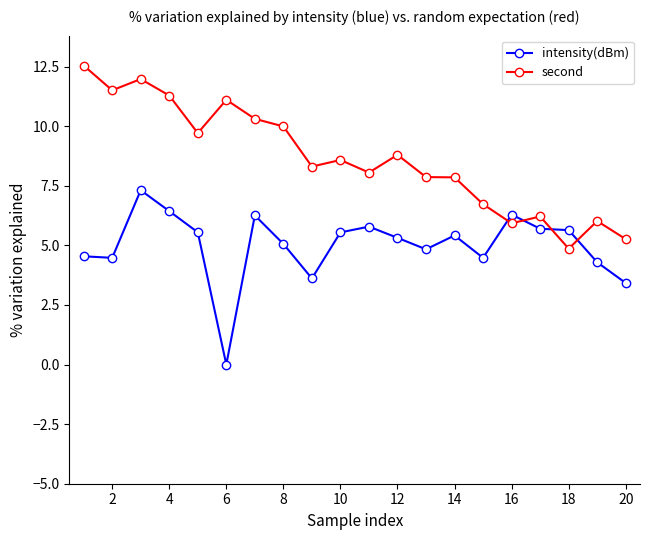

What is the value of the intensity(dBm) point at the 20th from the left?

3.4